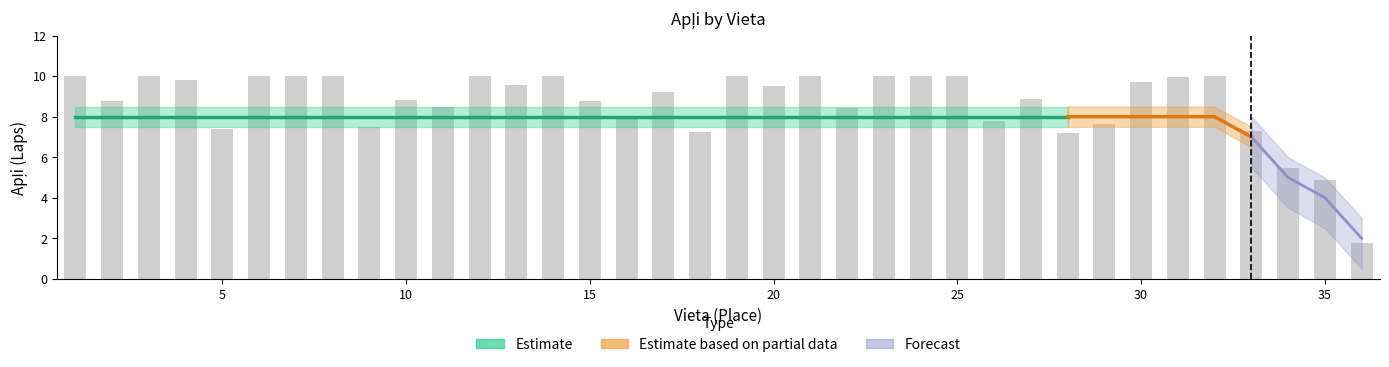

Which series has the widest spread of values?

Apļi